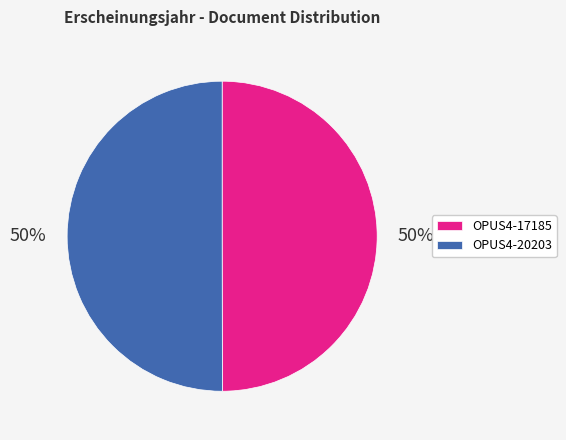

To the nearest percent, what percentage of the pie is OPUS4-20203?

50%